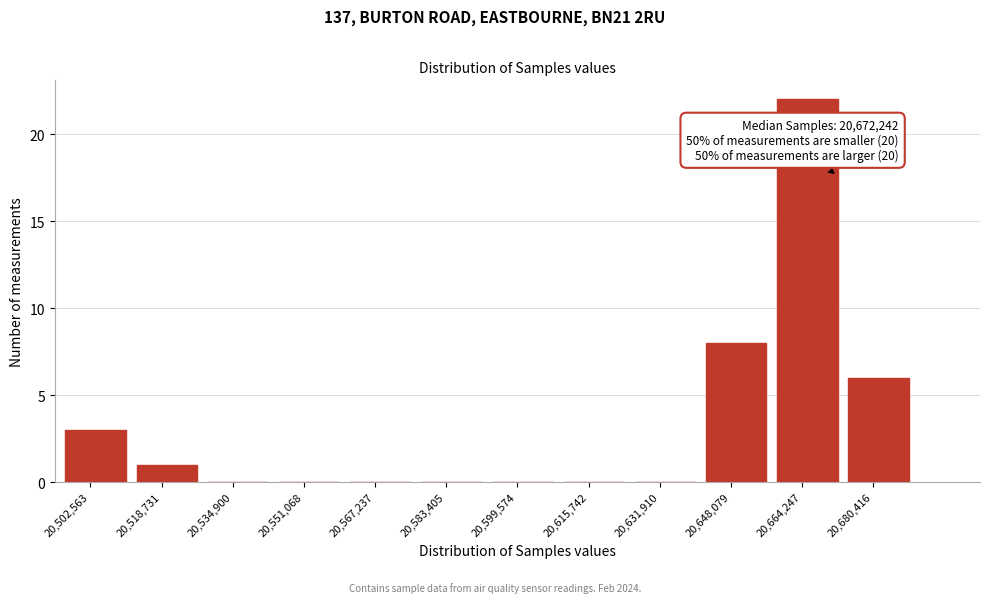

Reading left to right, what are all the values shown in this chart?

20,502,563=3	20,518,731=1	20,534,900=0	20,551,068=0	20,567,237=0	20,583,405=0	20,599,574=0	20,615,742=0	20,631,910=0	20,648,079=8	20,664,247=22	20,680,416=6